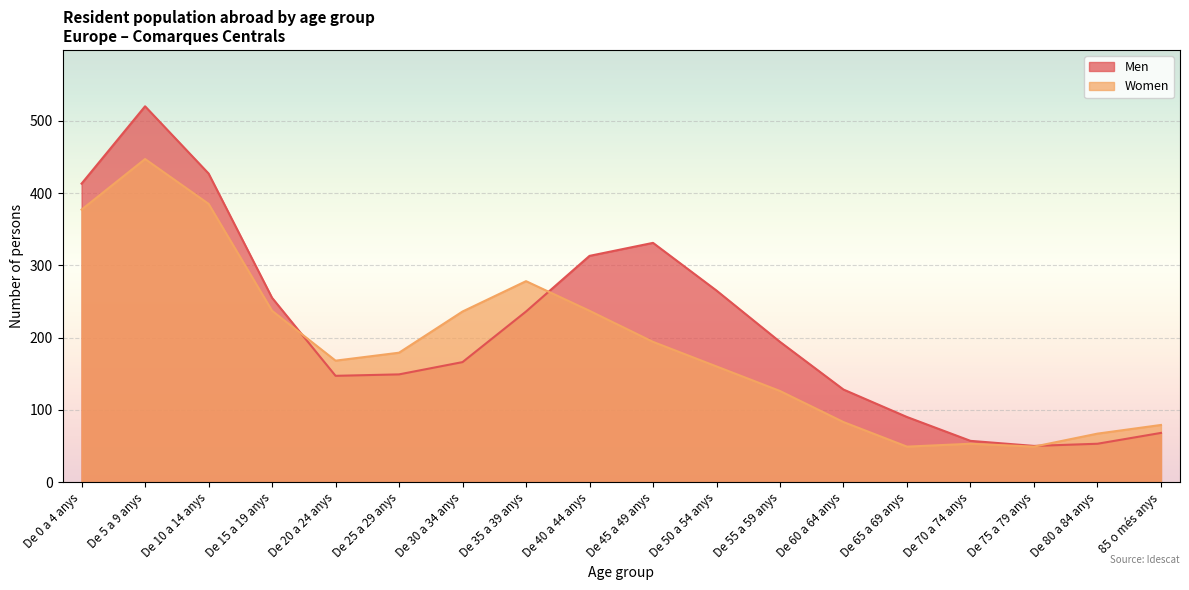

Is it true that Women equals 49 at De 65 a 69 anys?

True